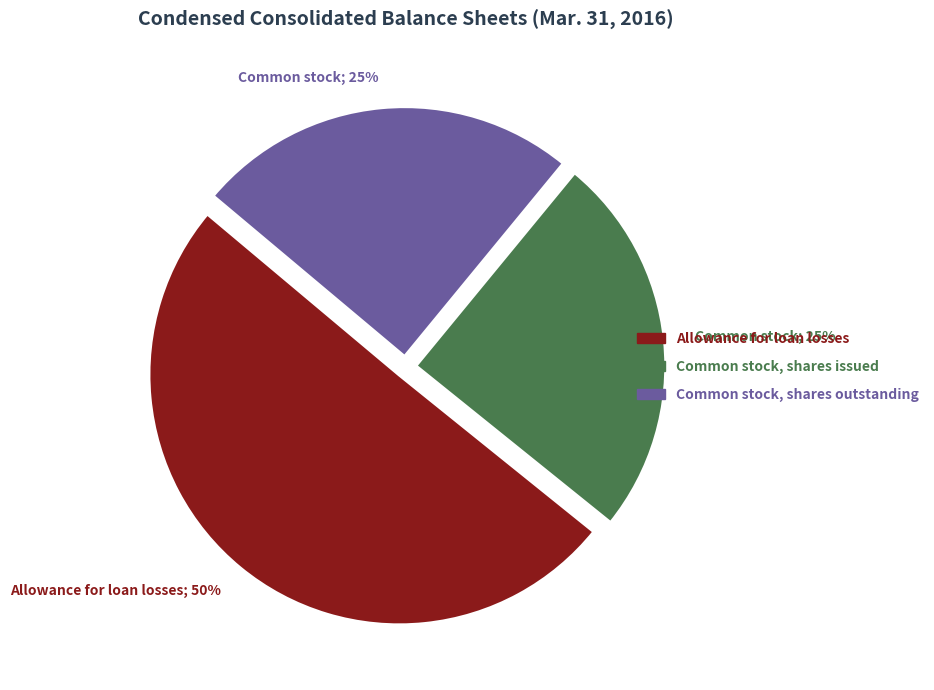

To the nearest percent, what is the average slice percentage?

33%